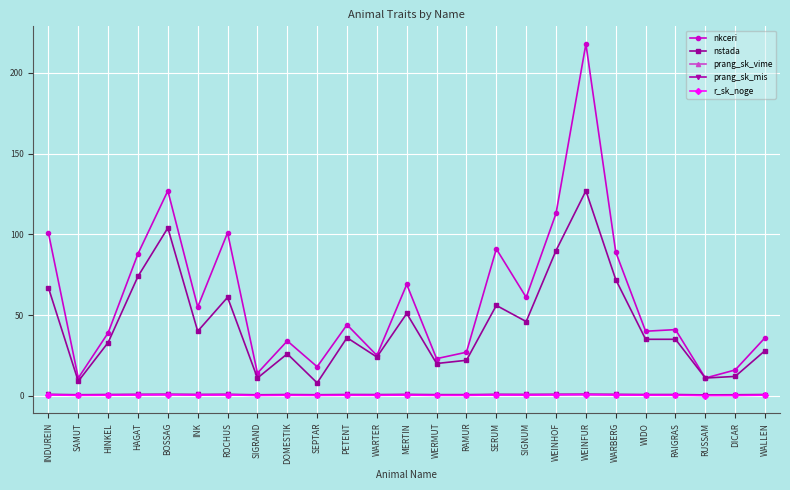

How many series are shown in this chart?

5